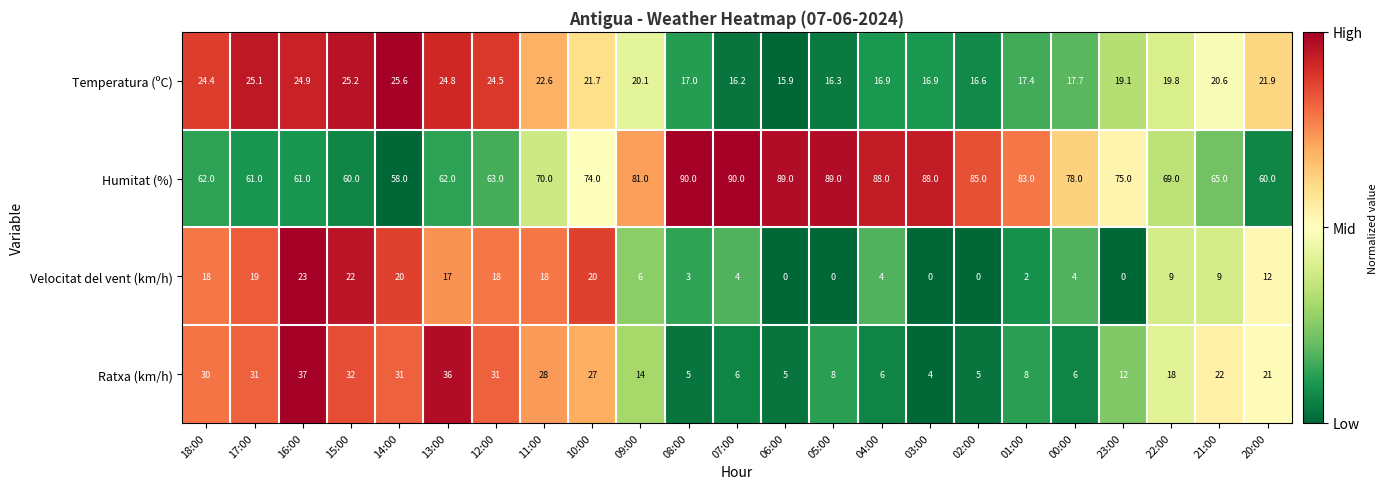

Which series has the largest range (max minus min)?

Ratxa (km/h)